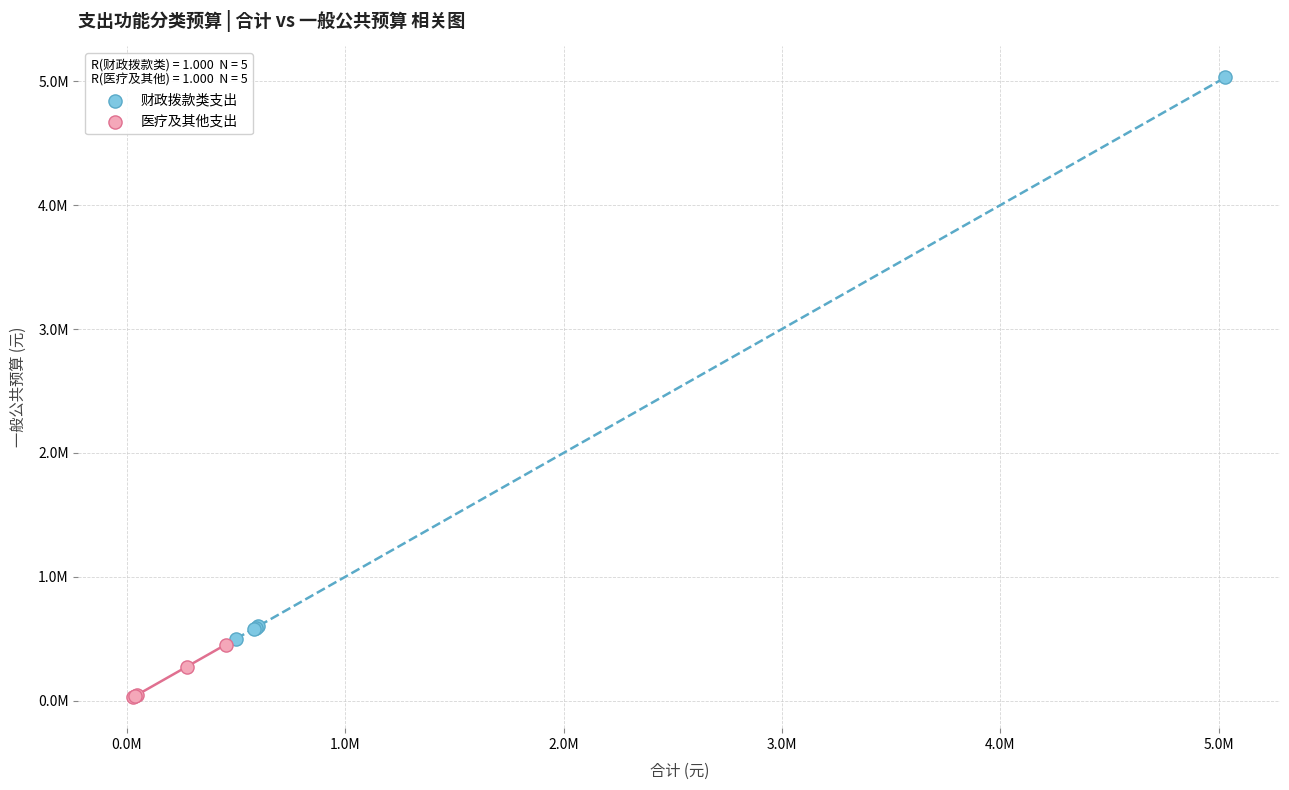

Which series contains the lowest Y value?

医疗及其他支出